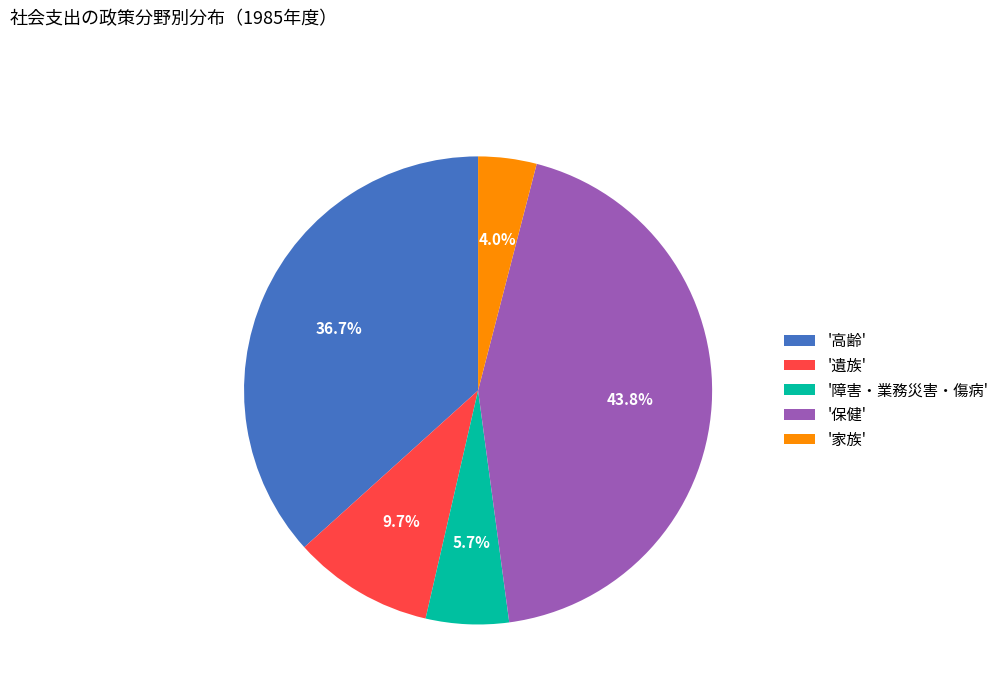

Is there a majority slice in this chart?

No